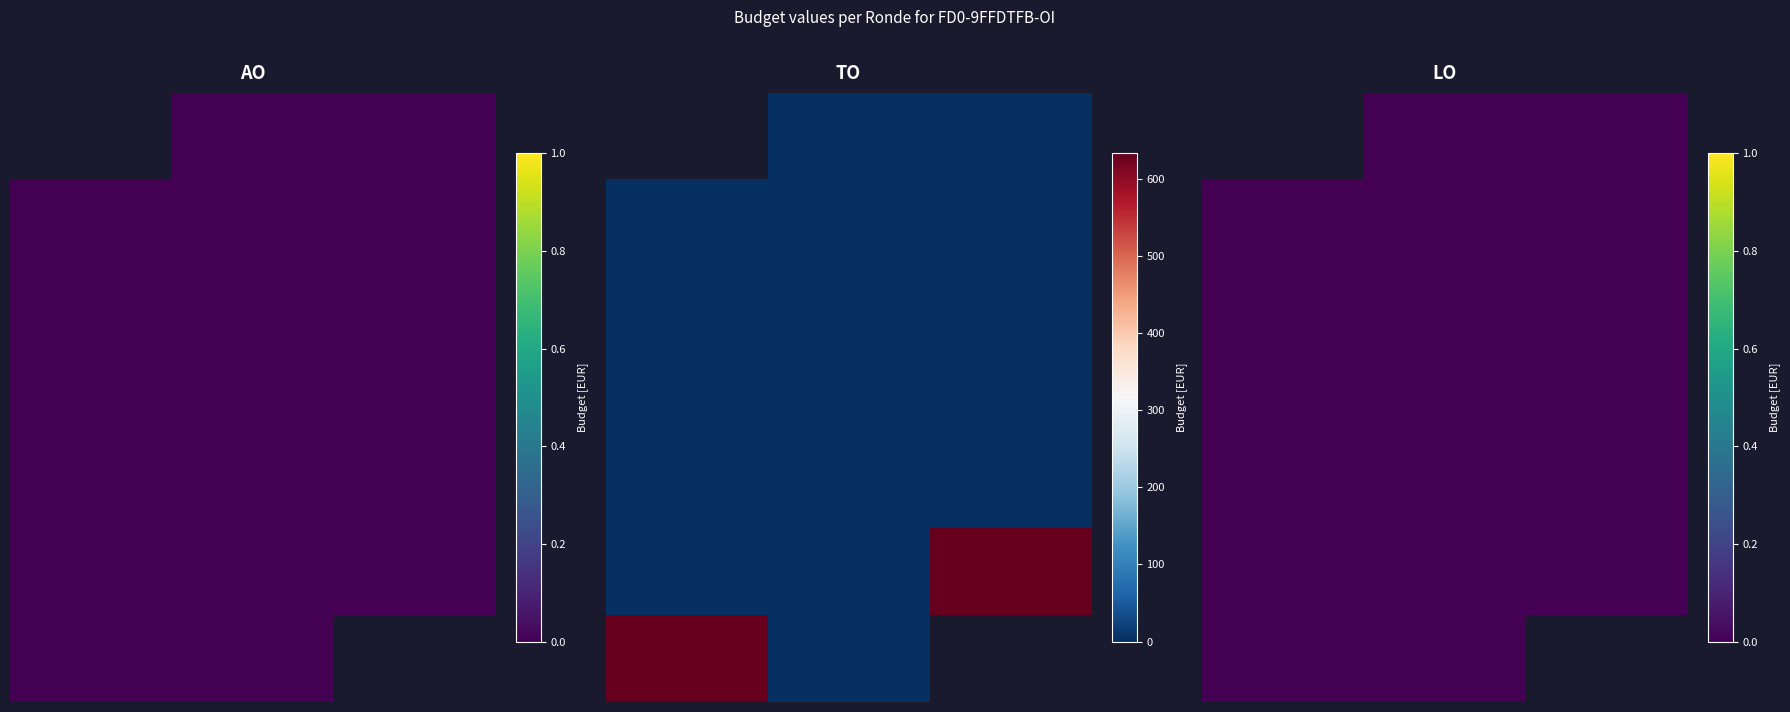

Is the value of AO at 2020 1ste aanpassing - goedgekeurd greater than the value of TO at 2022 2de aanpassing – goedgekeurd?

No